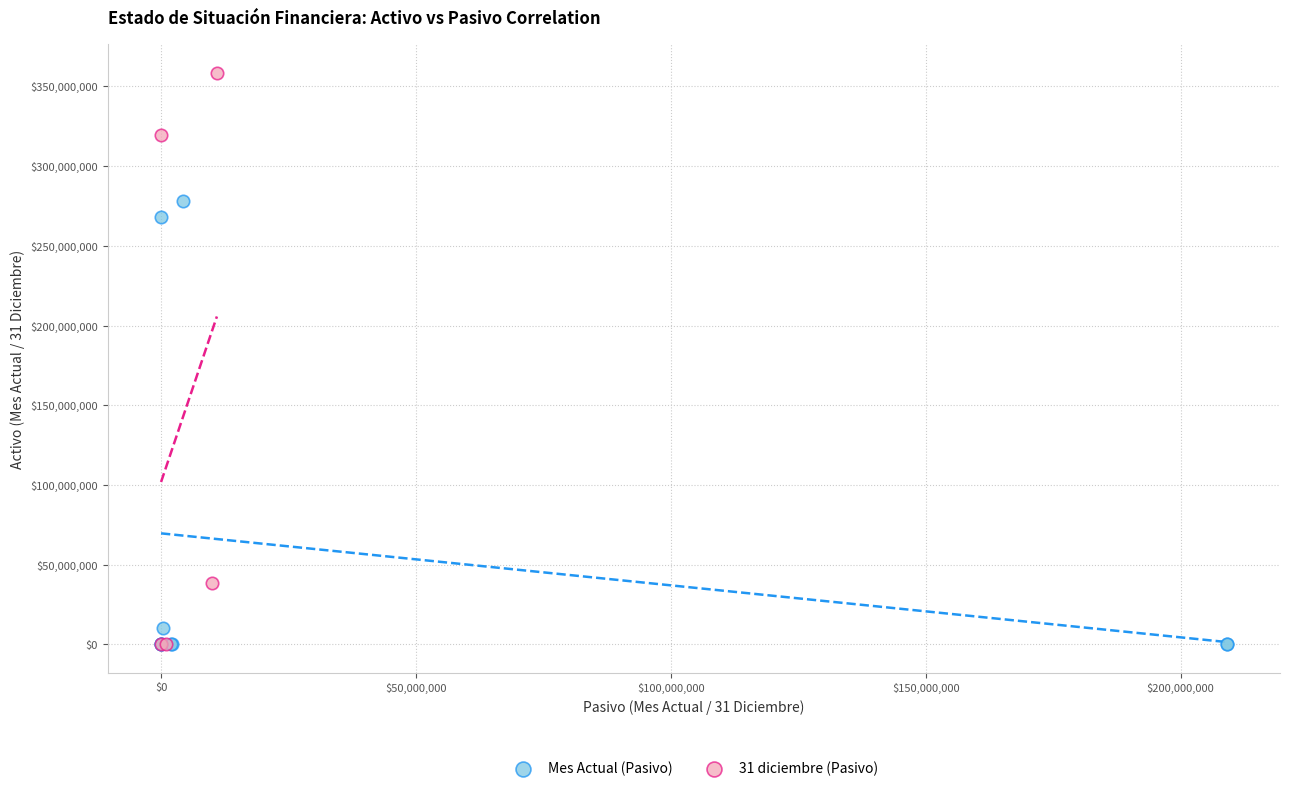

Which series reaches the maximum Y coordinate?

31 diciembre (Pasivo)